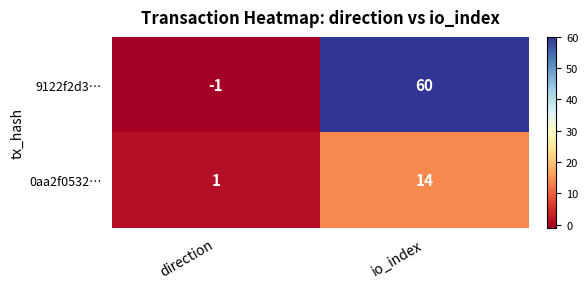

What value does the 0aa2f0532… series have at io_index, to the nearest 10?

10